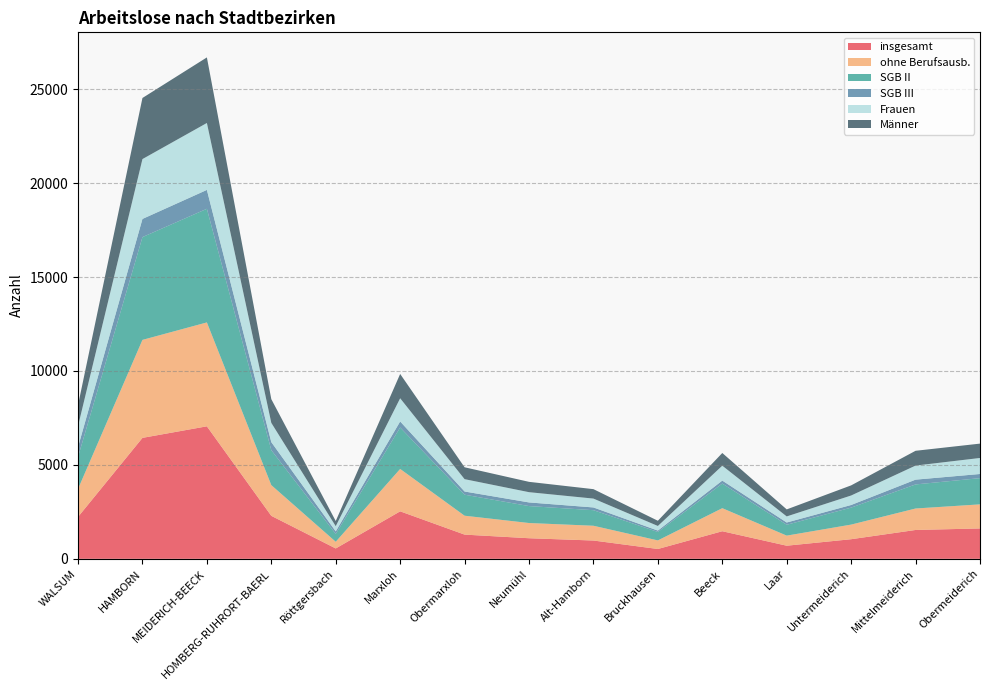

Reading left to right, extract all data points from this chart.

insgesamt: 2231	6439	7054	2288	552	2528	1289	1096	974	523	1469	698	1044	1536	1617
ohne Berufsausb.: 1489	5216	5531	1636	356	2257	1006	810	787	457	1227	537	778	1143	1282
SGB II: 1702	5472	6049	1859	417	2206	1119	902	828	449	1311	578	904	1281	1396
SGB III: 529	967	1005	429	135	322	170	194	146	74	158	120	140	255	221
Frauen: 1116	3187	3563	1025	278	1234	657	546	472	246	793	324	505	749	853
Männer: 1115	3252	3491	1263	274	1294	632	550	502	277	676	374	539	787	764